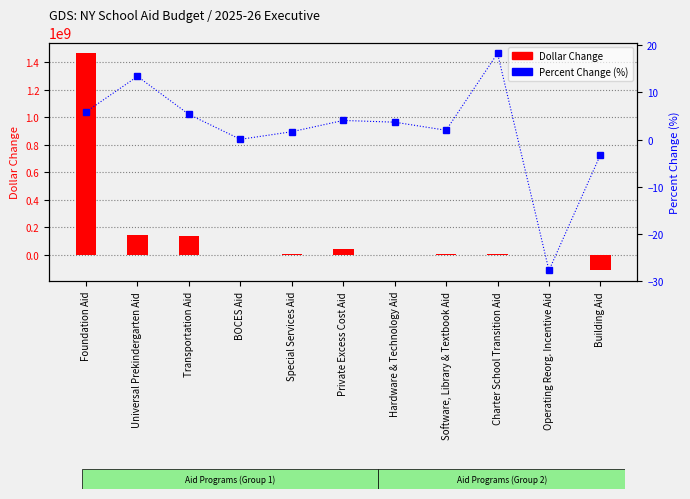

How many values in Dollar Change are above zero?

9